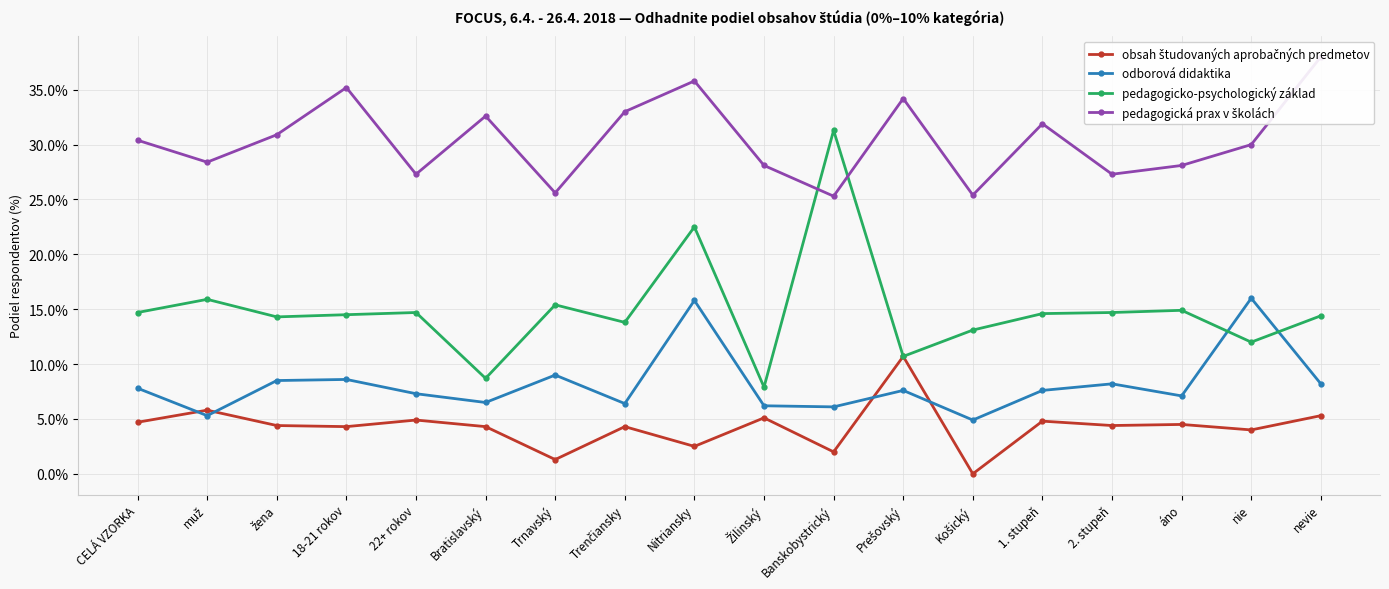

At how many categories does at least one series exceed 2?

18